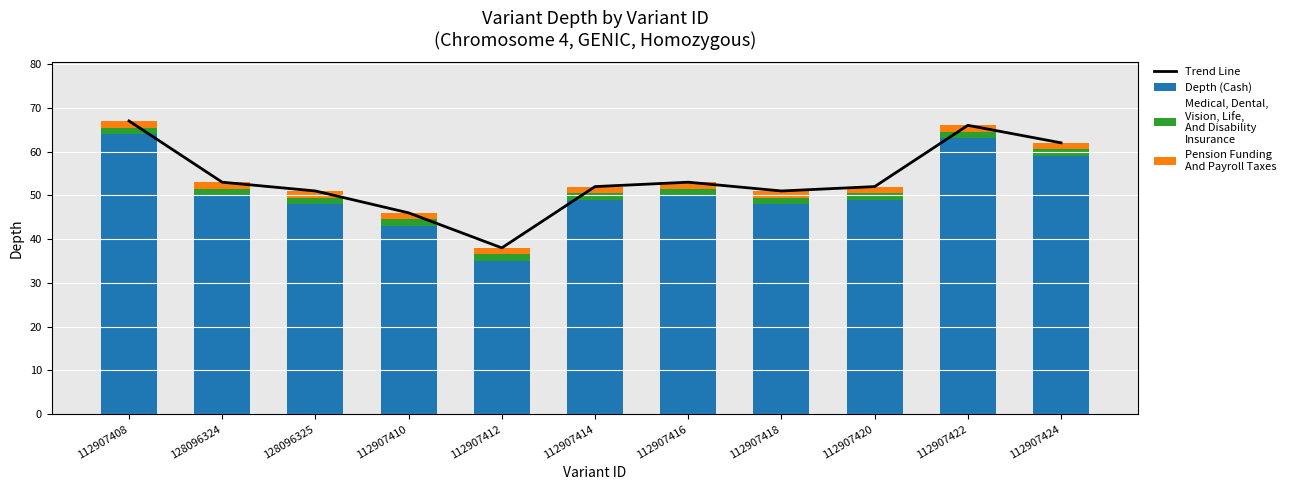

True or false: Trend Line has a value of 52.0 at 112907420.

True